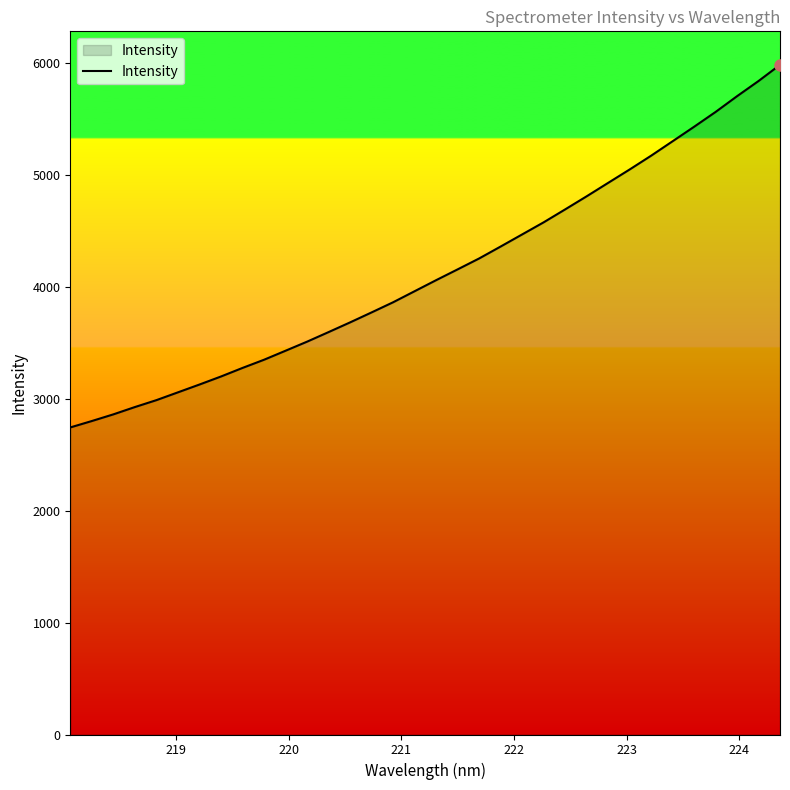

What is the minimum value shown in the chart?

2744.7